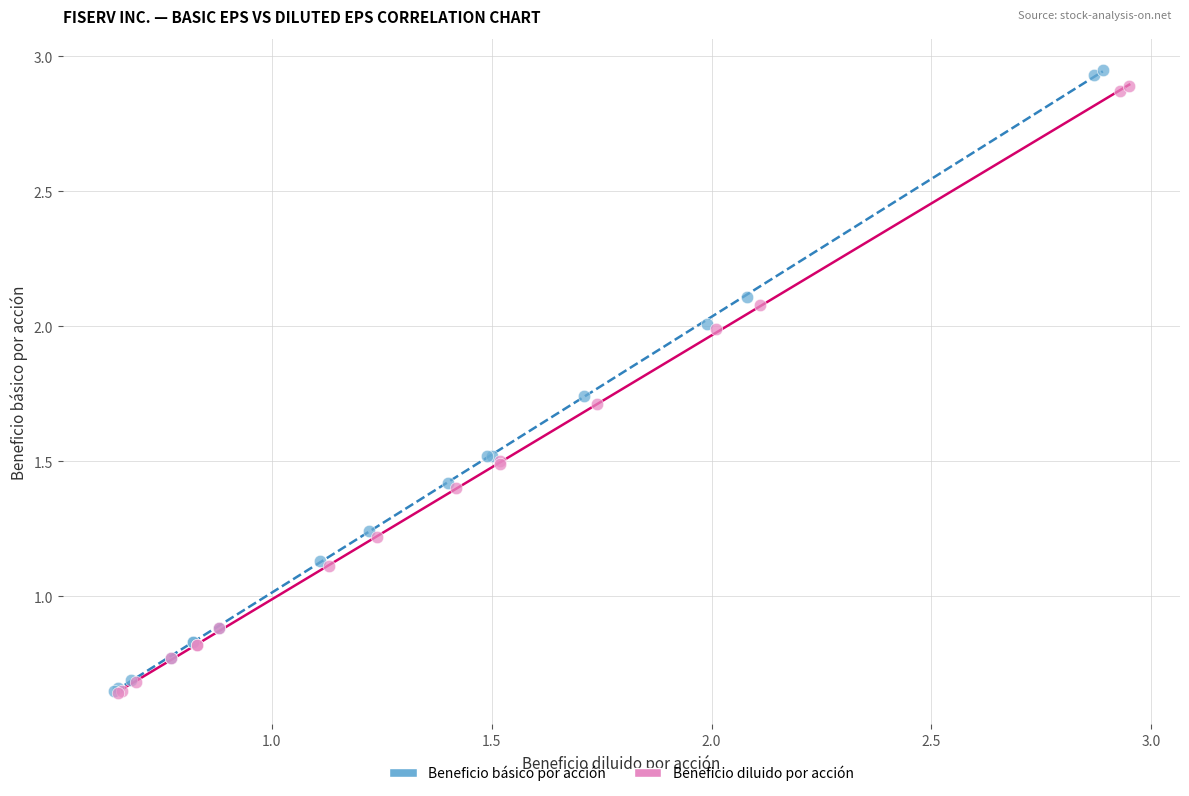

What are all the series names shown in the legend?

Beneficio básico por acción, Beneficio diluido por acción